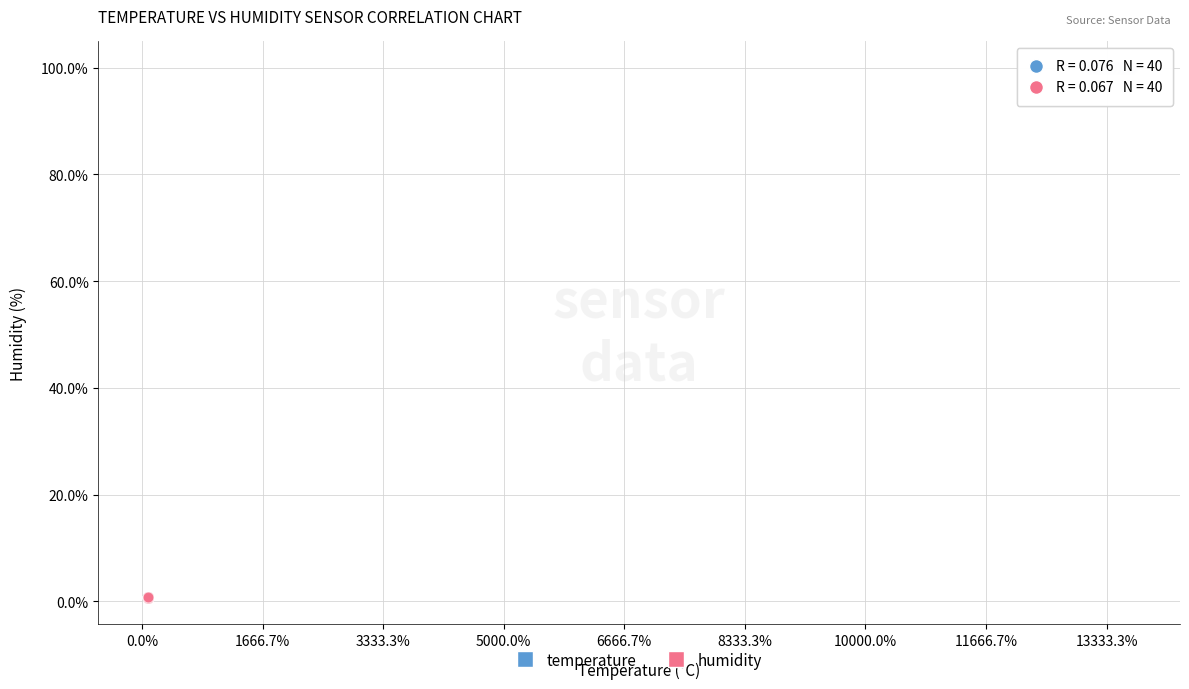

Which series reaches the maximum Y coordinate?

temperature